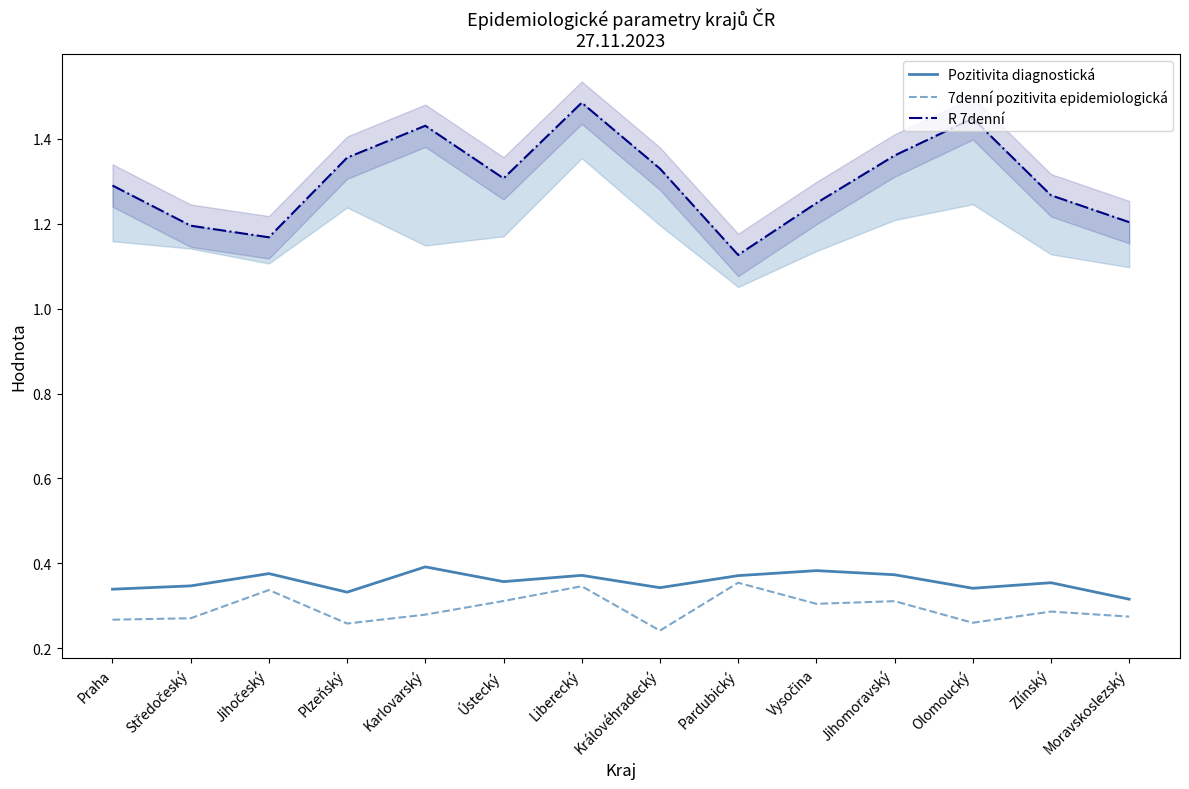

What position from the left is Praha?

1